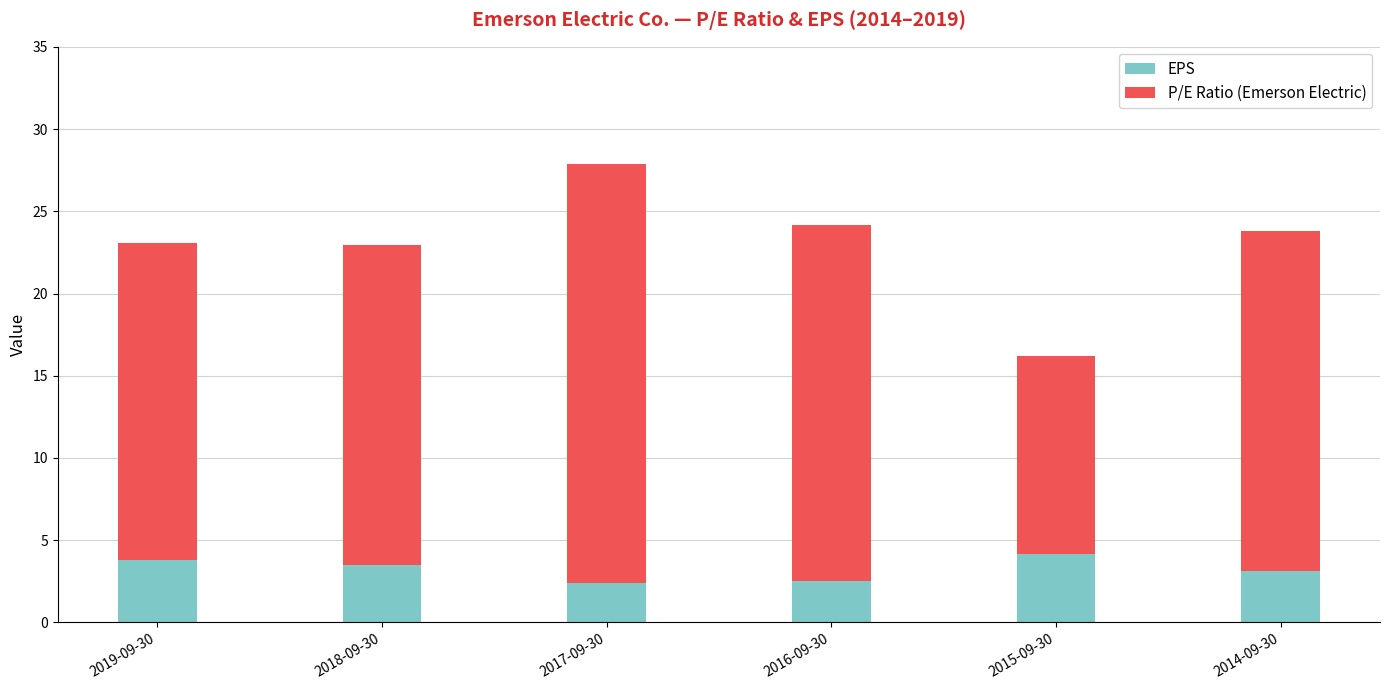

How many series are shown in this chart?

2